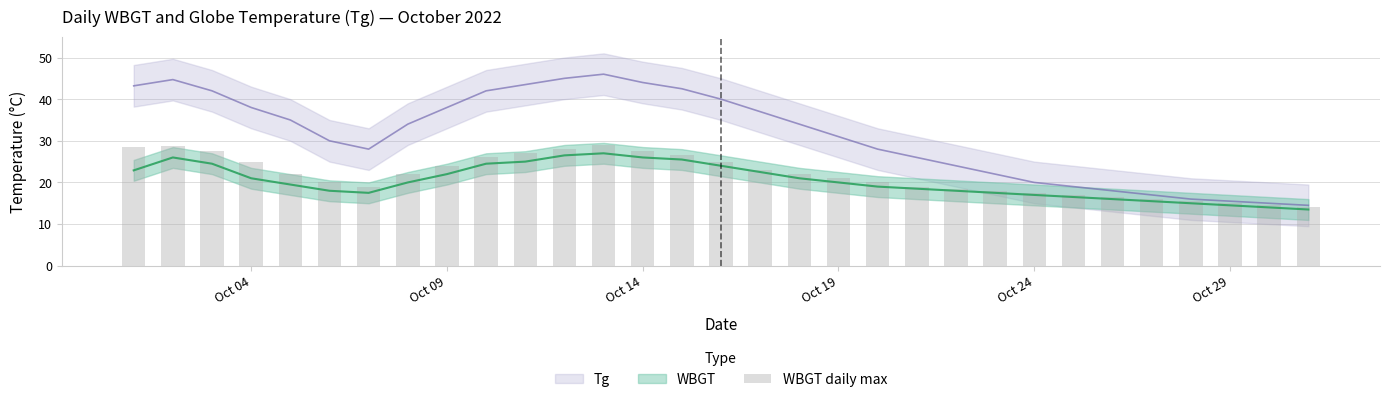

What is the average value?

21.7